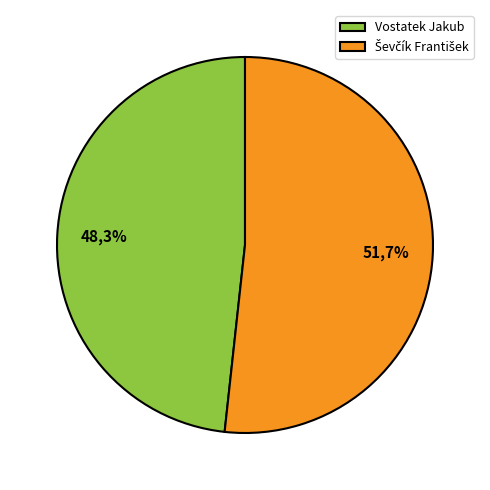

Which category has the biggest portion of the pie?

Ševčík František